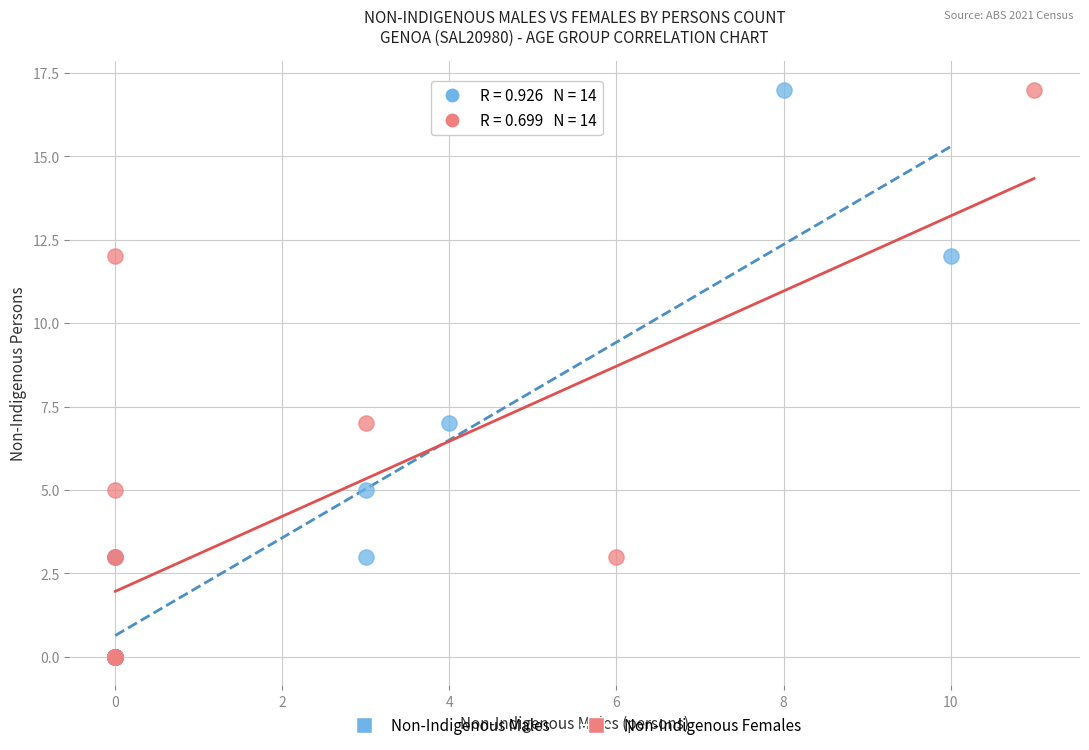

What are all the series names shown in the legend?

Non-Indigenous Males, Non-Indigenous Females